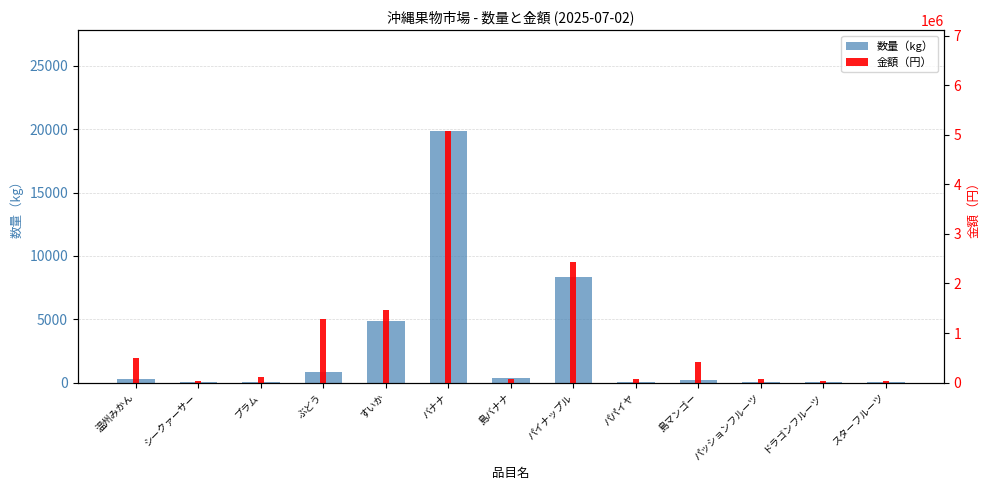

How many data points does each series have?

13